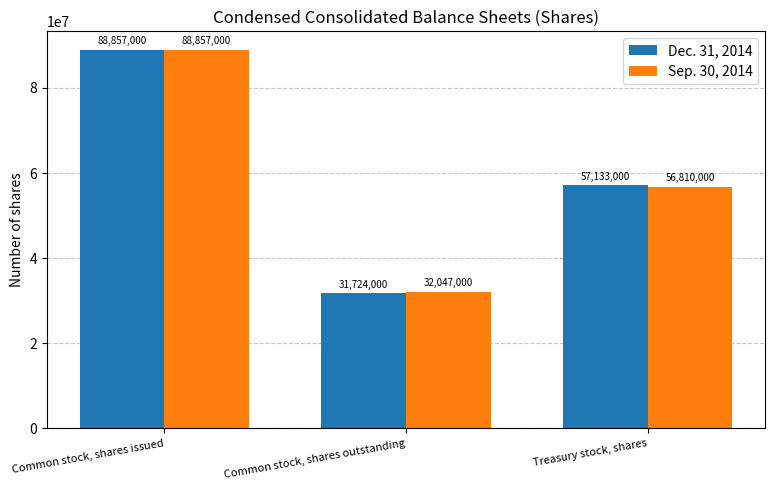

Count the Dec. 31, 2014 values in the range 31724000 to 88857000.

3